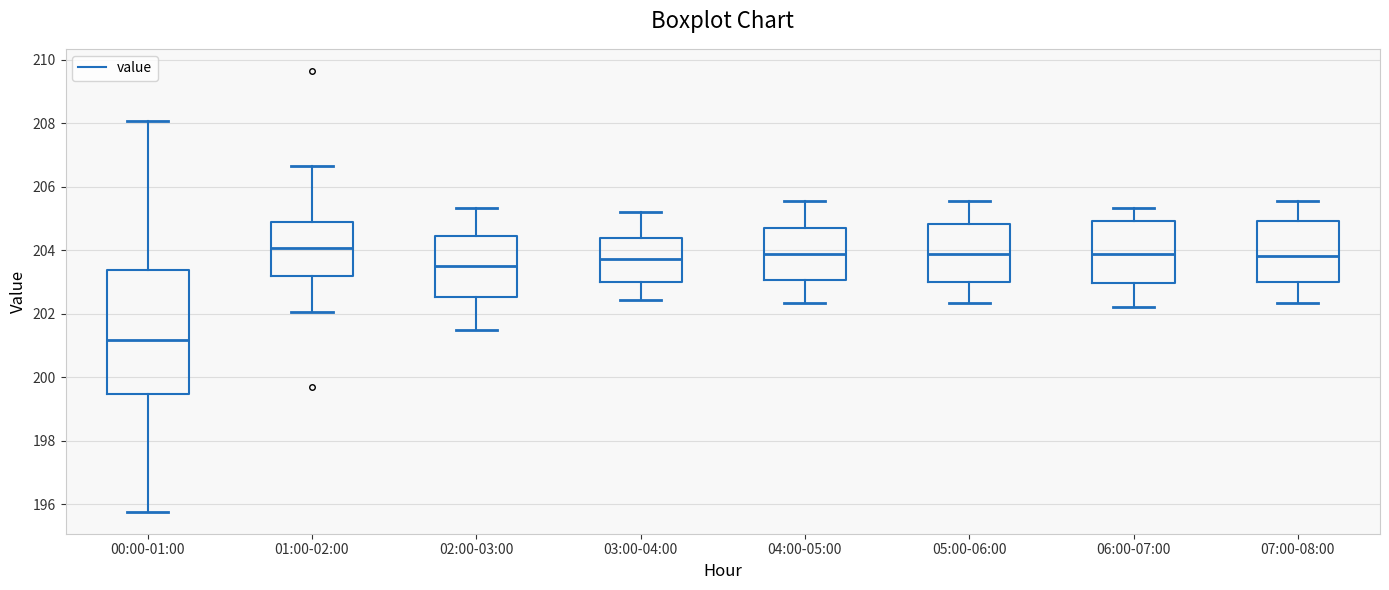

Which box has the lowest median line?

00:00-01:00